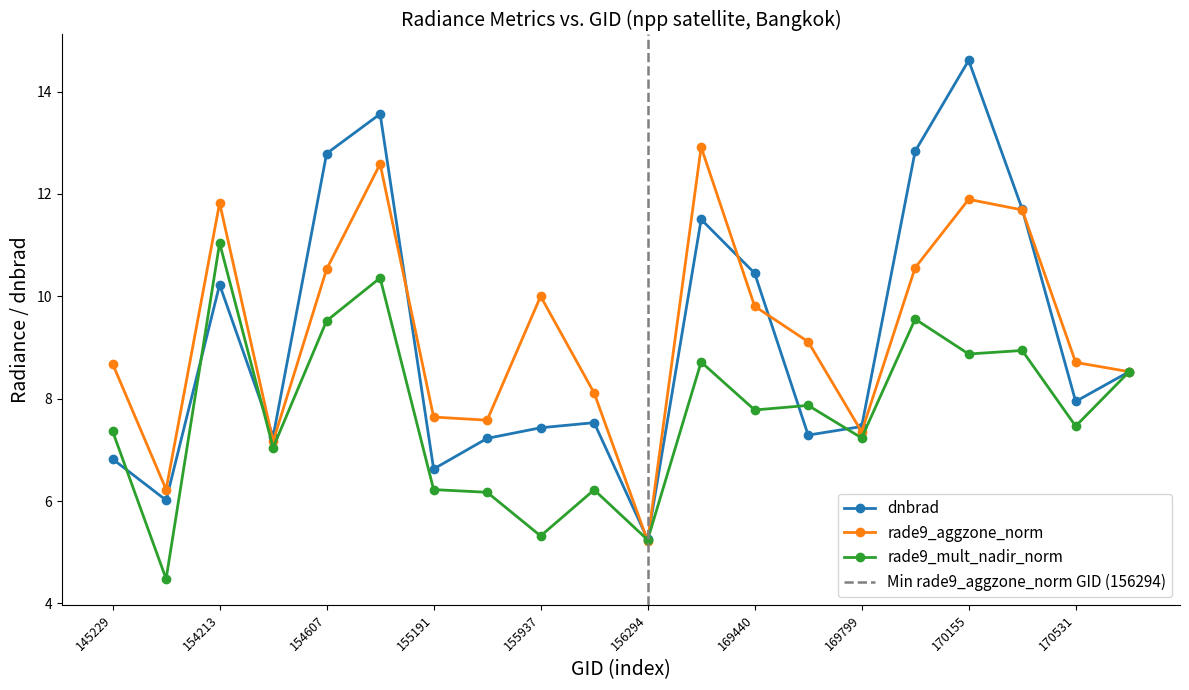

Is the value of dnbrad at 154213 greater than the value of rade9_aggzone_norm at 169621?

Yes